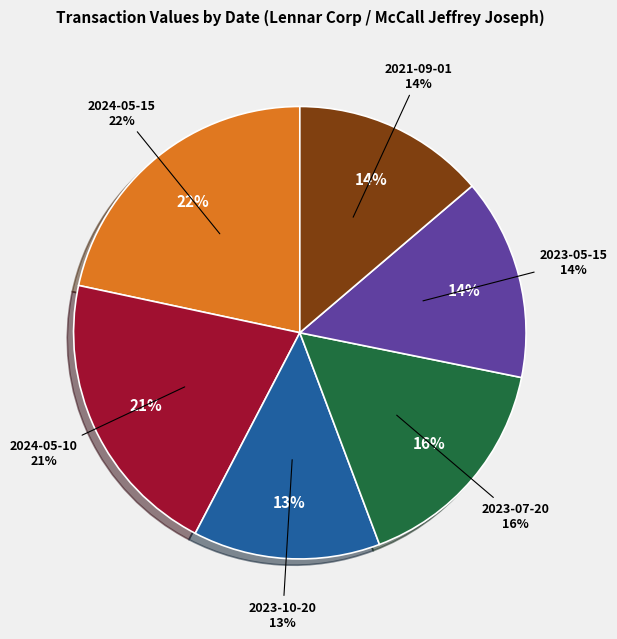

Is the sum of 2024-05-10 and 2023-05-15 greater than half?

No